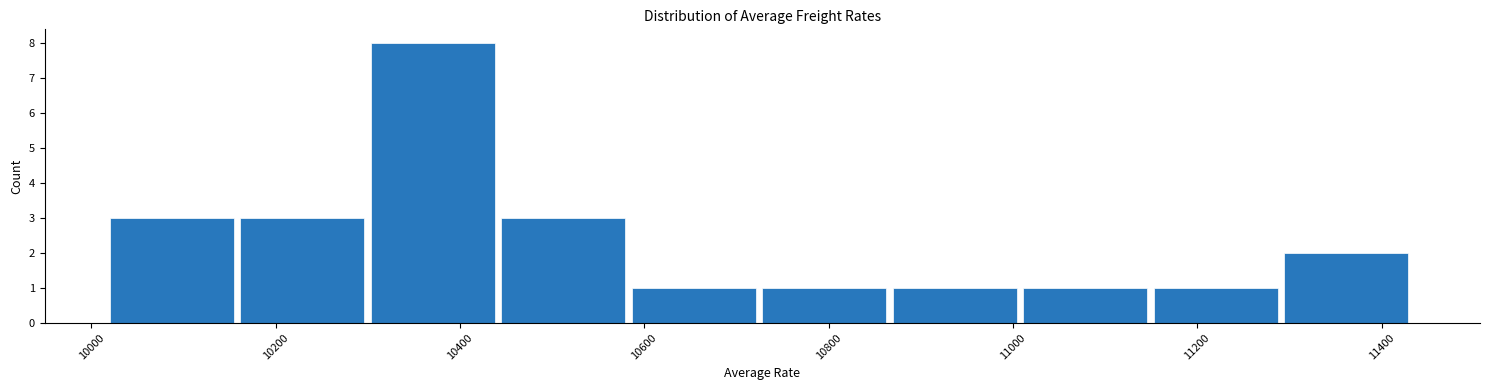

Which range on the x-axis has the tallest bar?

10300 to 10440